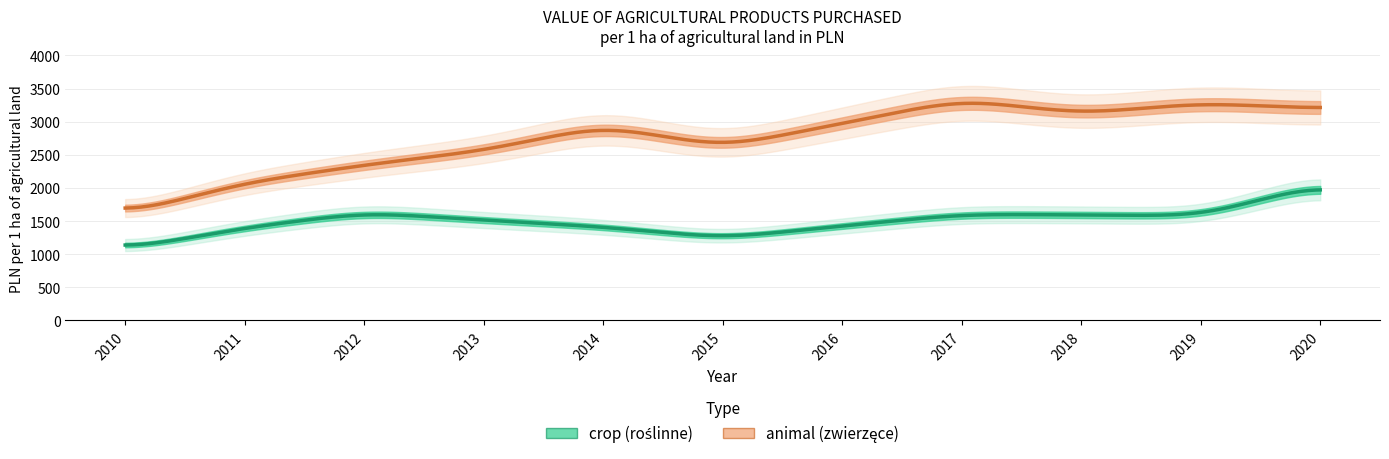

True or false: animal has more than 1 points higher than both neighbors.

True